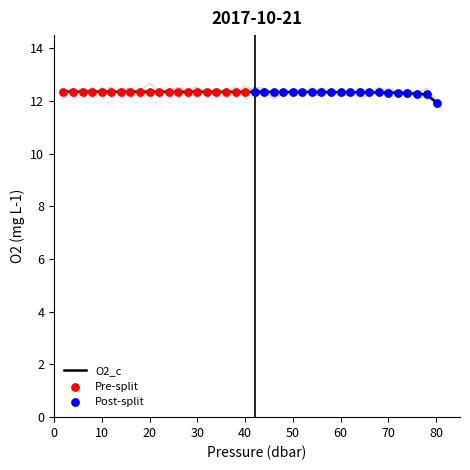

What is the highest value of the O2_c series?

12.4